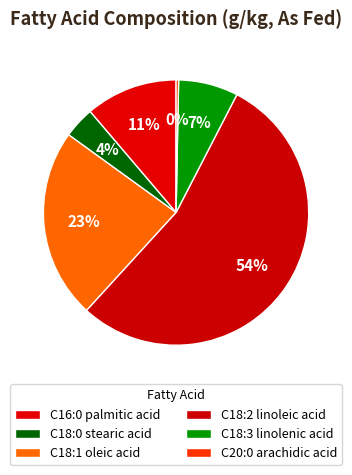

Combined, what portion of the pie is C16:0 palmitic acid and C18:1 oleic acid?

34.4%